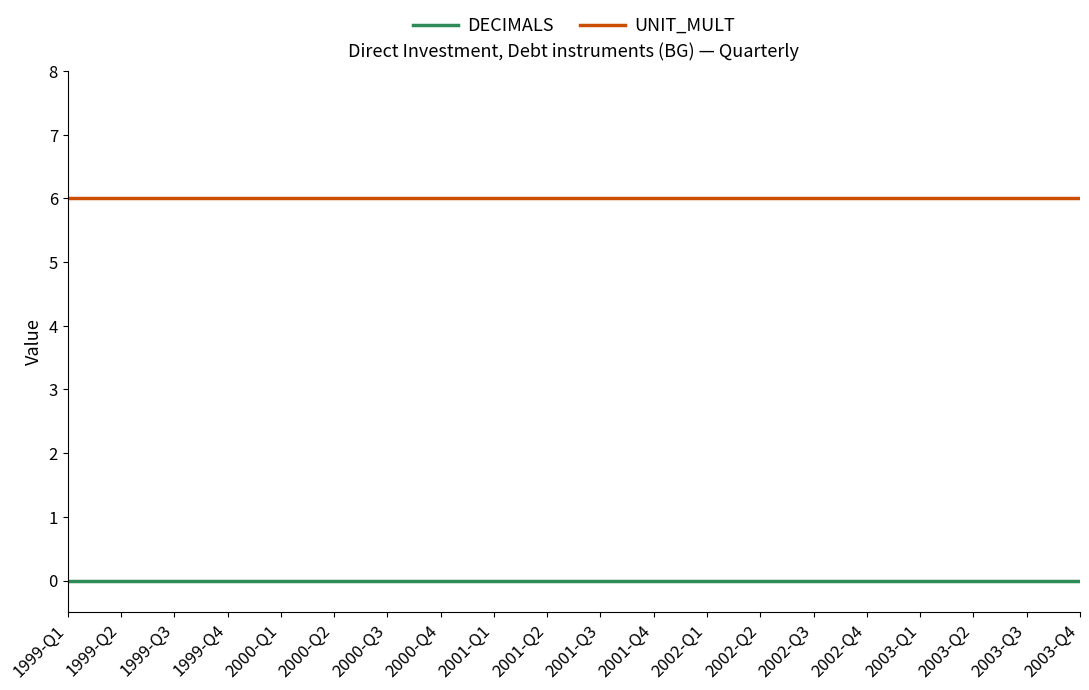

Does the chart have visible grid lines?

No